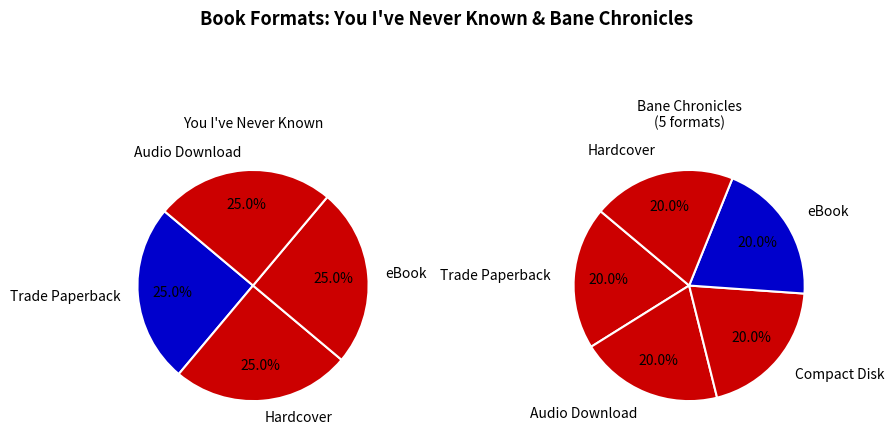

Do Hardcover and Compact Disk together represent more than half of the pie?

No